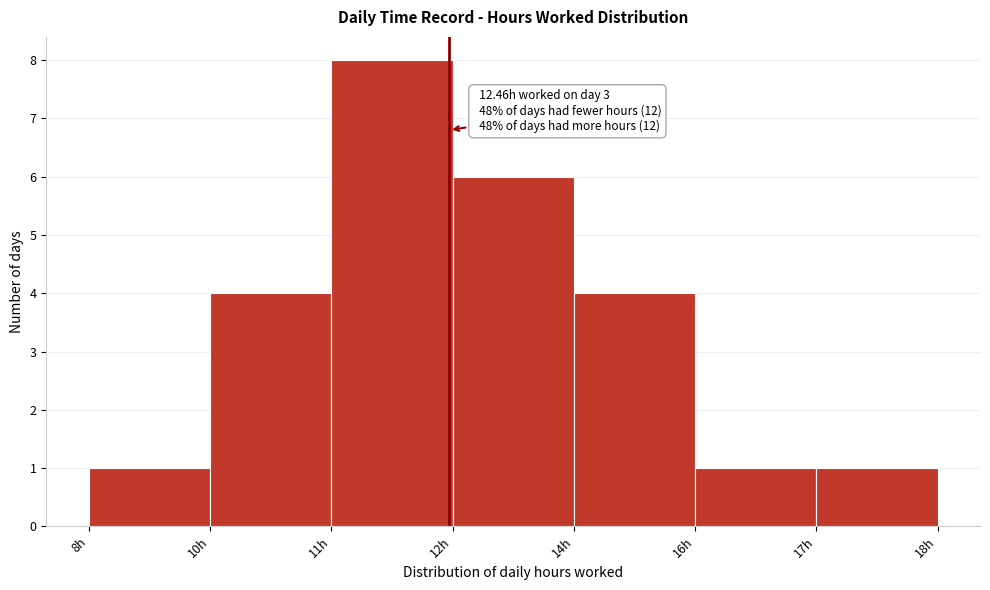

Reading left to right, list all the values displayed in this chart.

8h=1	10h=4	11h=8	12h=6	14h=4	16h=1	17h=1